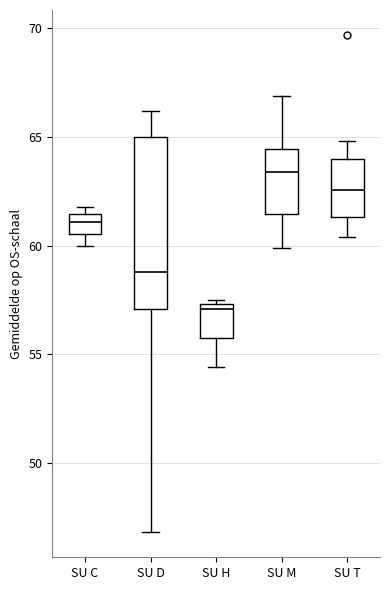

Which box is the tallest, from its lower edge to its upper edge?

SU D